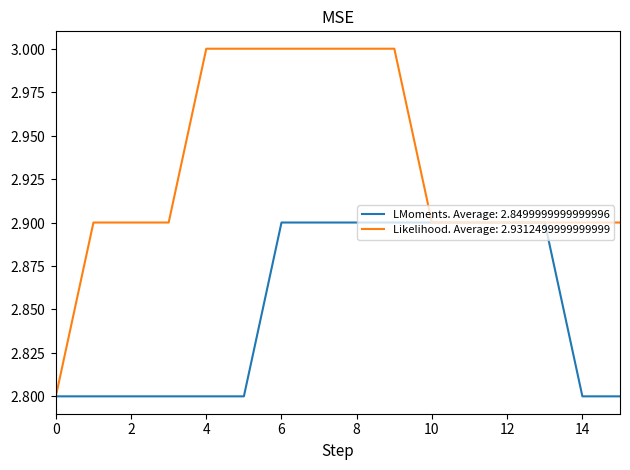

Reading left to right, what are all the values shown in this chart?

LMoments: 2.8	2.8	2.8	2.8	2.8	2.8	2.9	2.9	2.9	2.9	2.9	2.9	2.9	2.9	2.8	2.8
Likelihood: 2.8	2.9	2.9	2.9	3.0	3.0	3.0	3.0	3.0	3.0	2.9	2.9	2.9	2.9	2.9	2.9